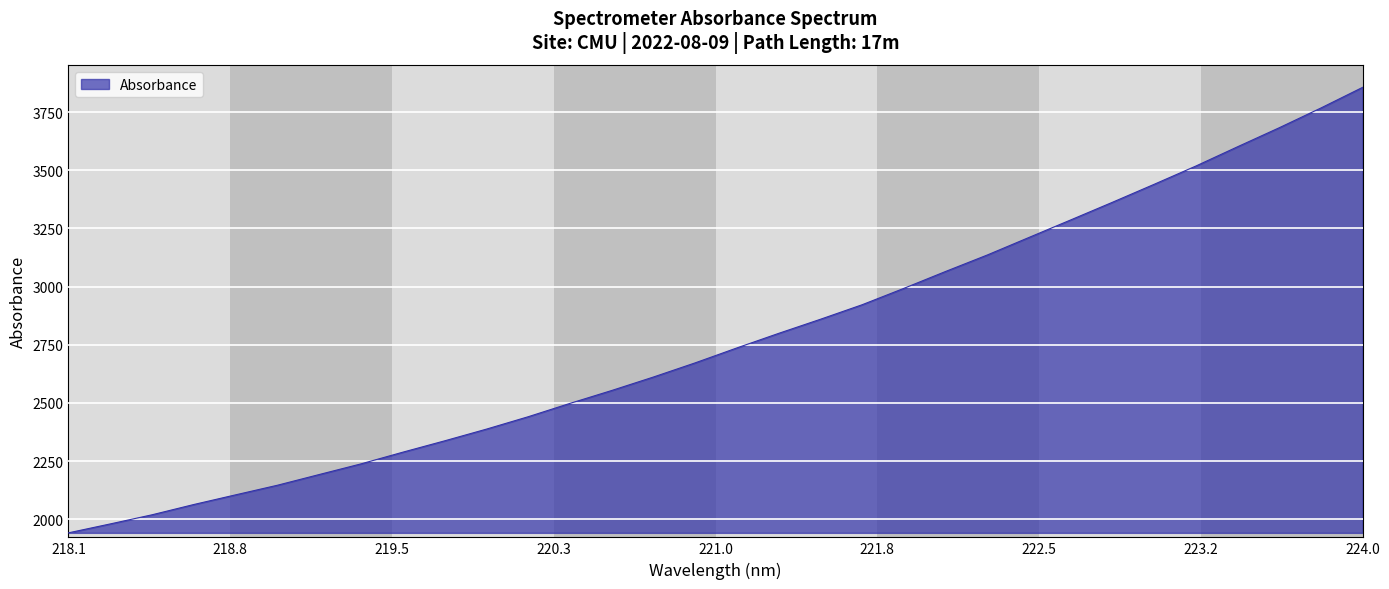

What is the smallest value displayed?

1941.4